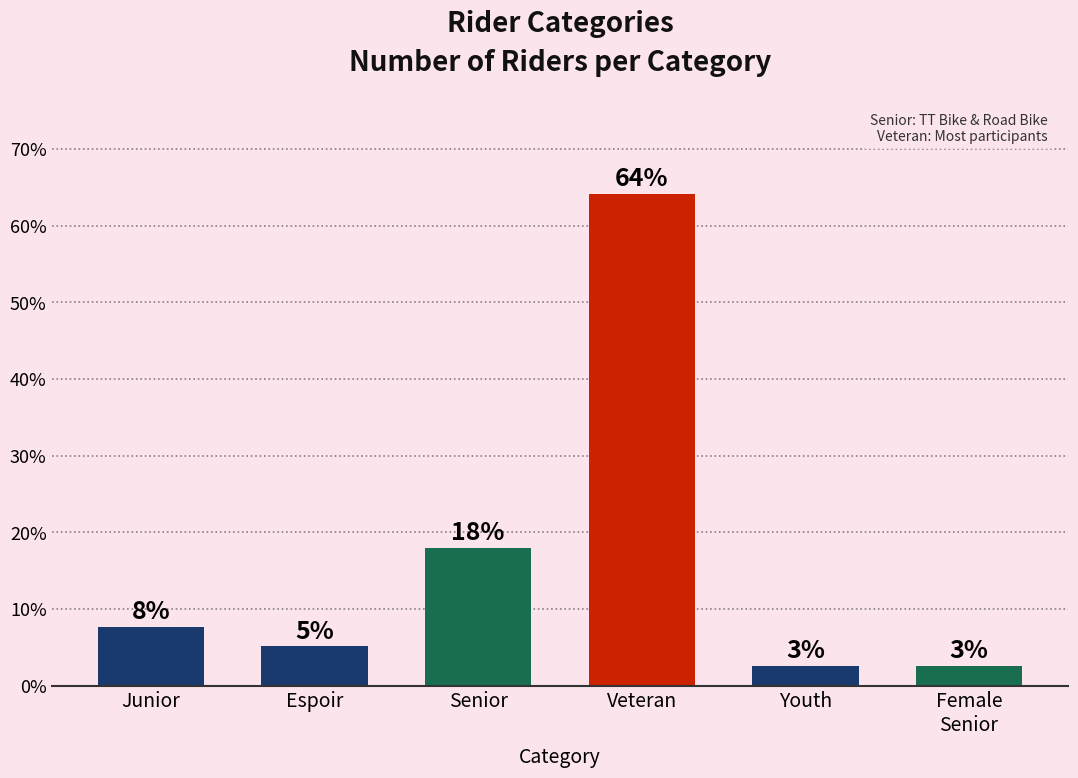

How many bars are there in total?

6